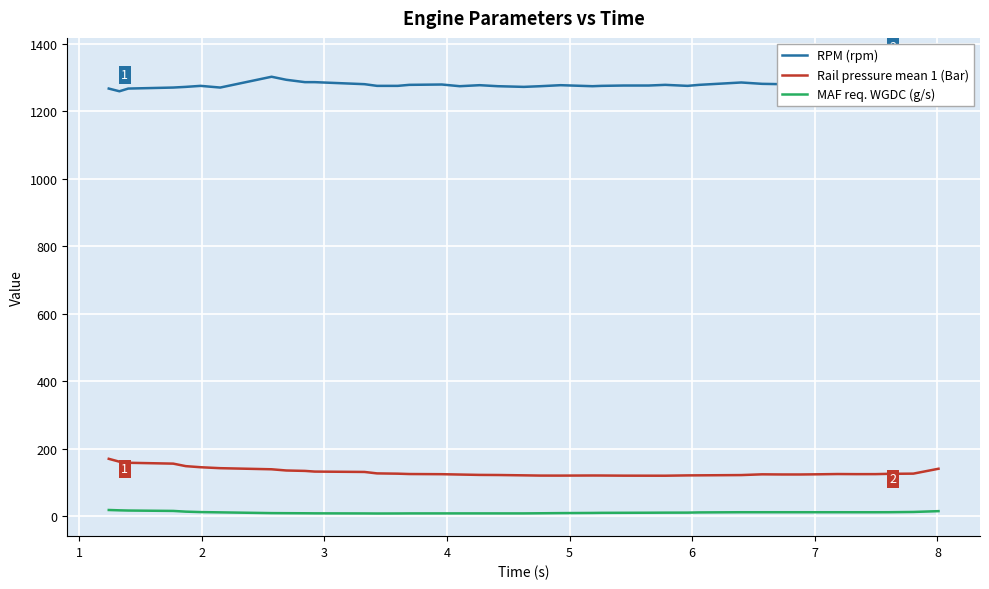

True or false: Rail pressure mean 1 (Bar) and MAF req. WGDC (g/s) cross at least once.

False